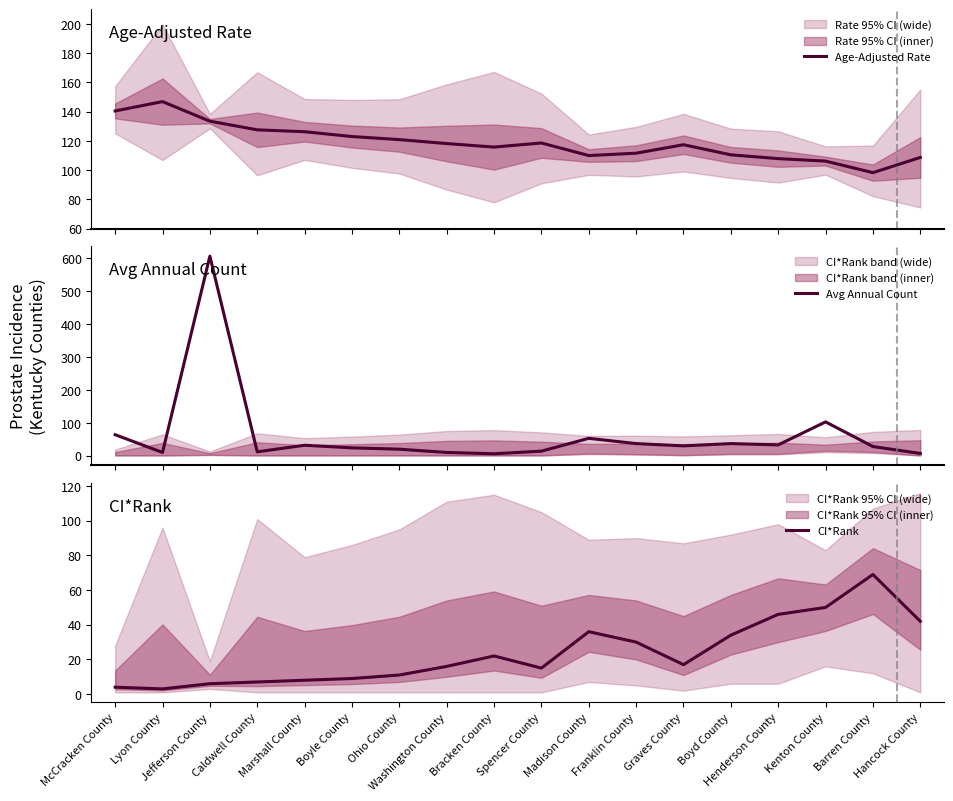

Count the number of data series in this chart.

3